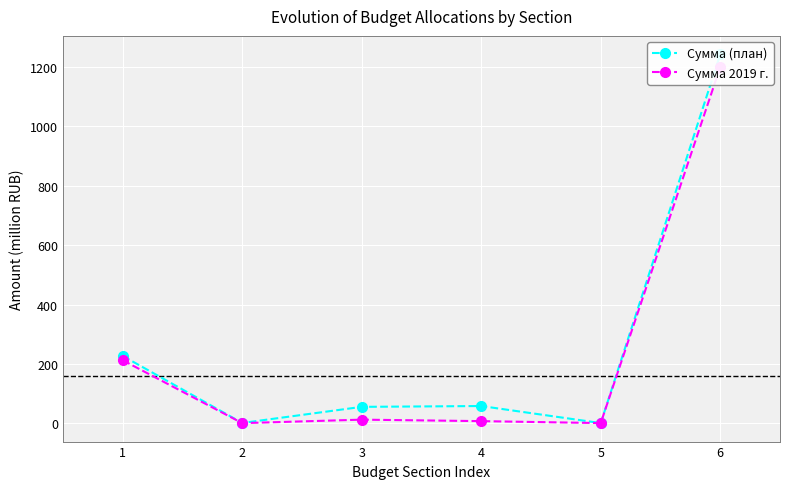

True or false: Сумма 2019 г. has more than 2 interior local peaks.

False